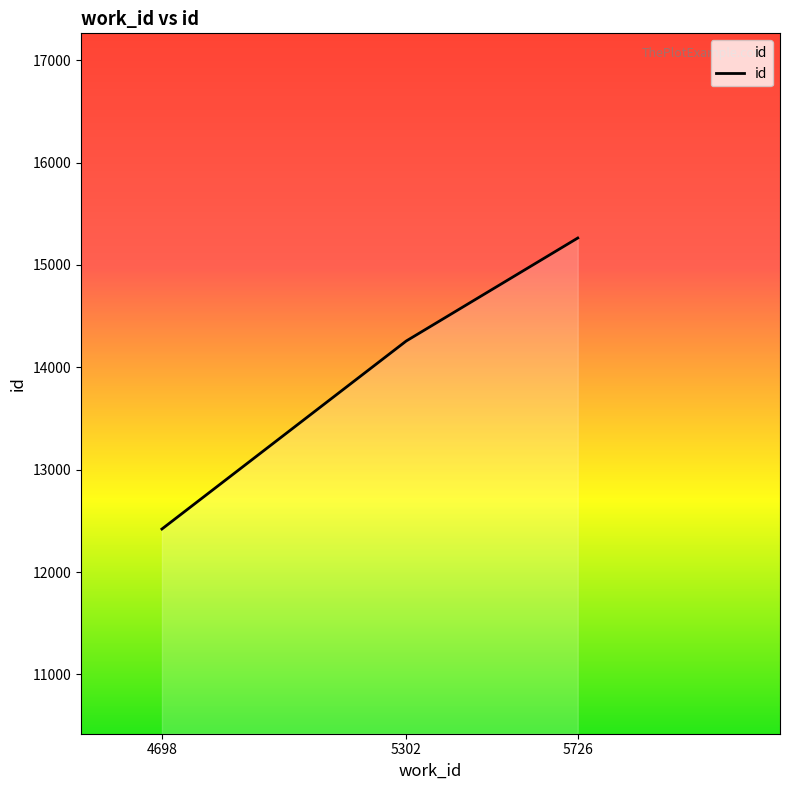

Between 5726 and 5302, which is larger?

5726